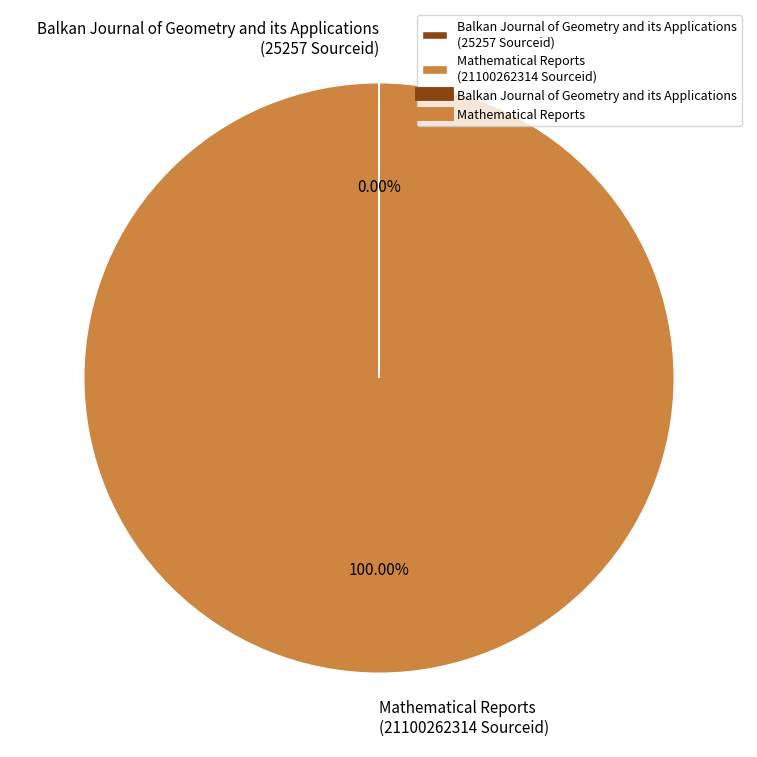

Is there any slice that represents more than half of the pie?

Yes